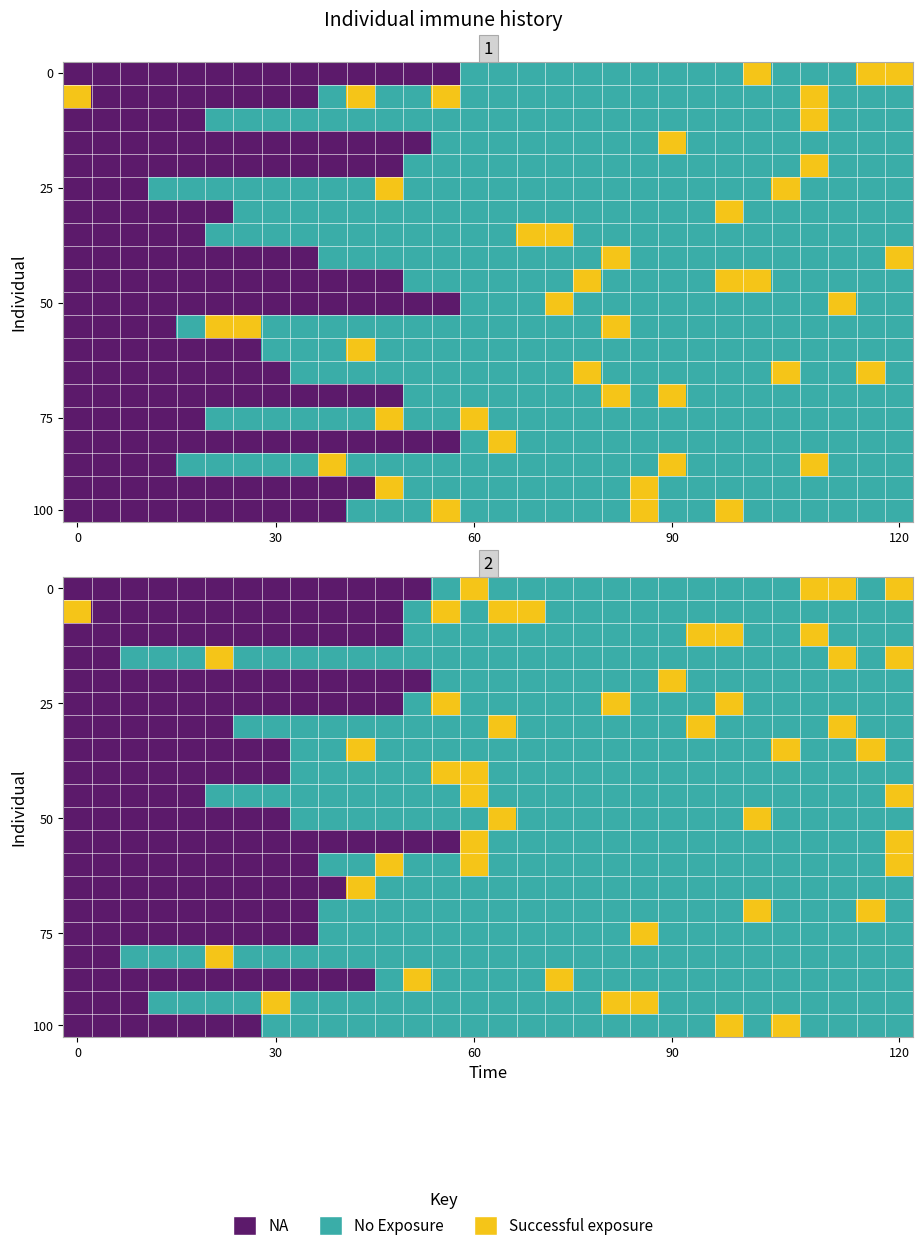

The value of 75 at 0 is 0. True or false?

True